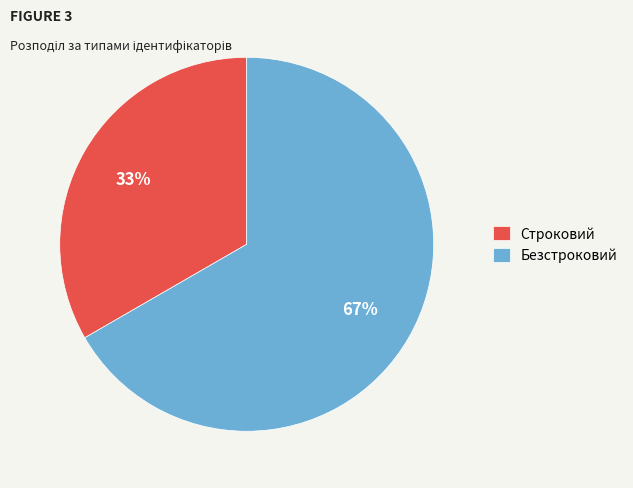

To the nearest percent, what portion does Строковий represent?

33%